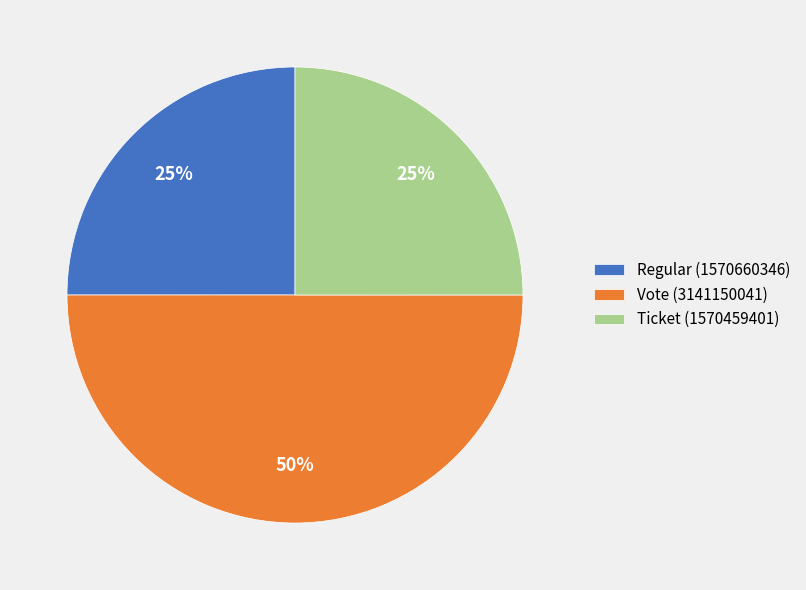

Count the number of slices in the pie.

3